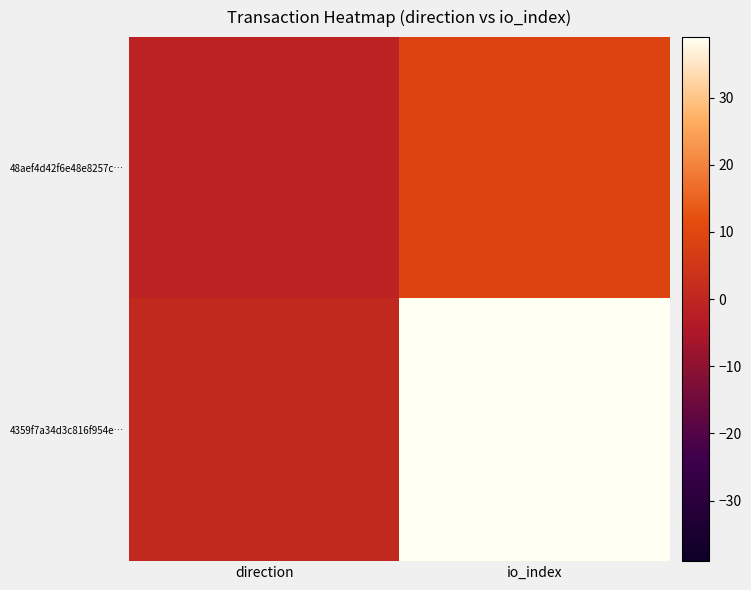

Which series has the widest spread of values?

4359f7a34d3c816f954e…